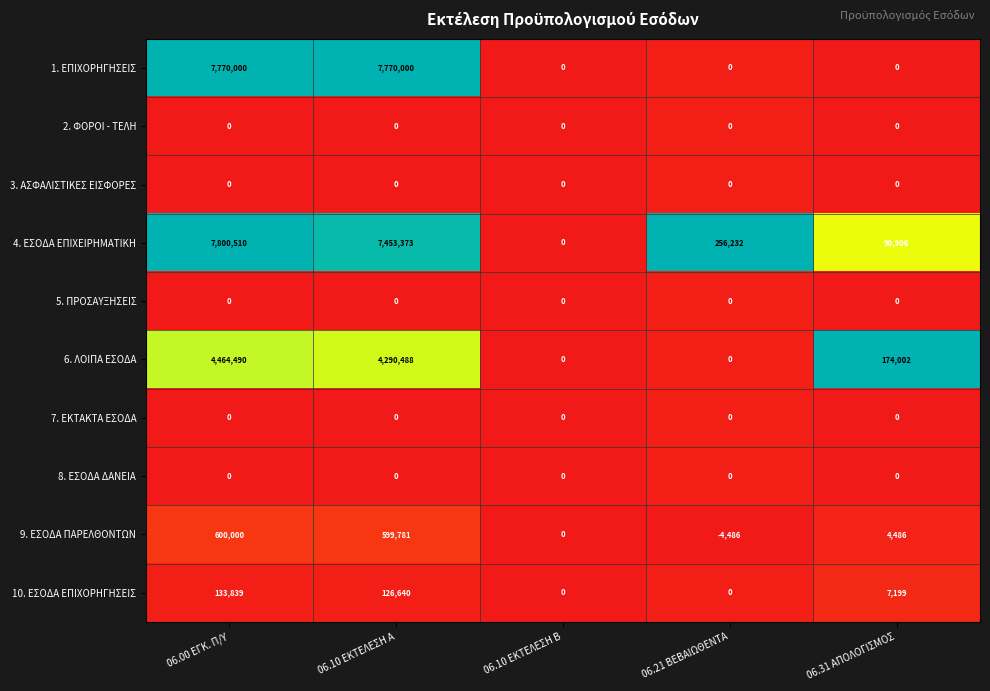

At which category is the sum across all series the highest?

06.00 ΕΓΚ. Π/Υ